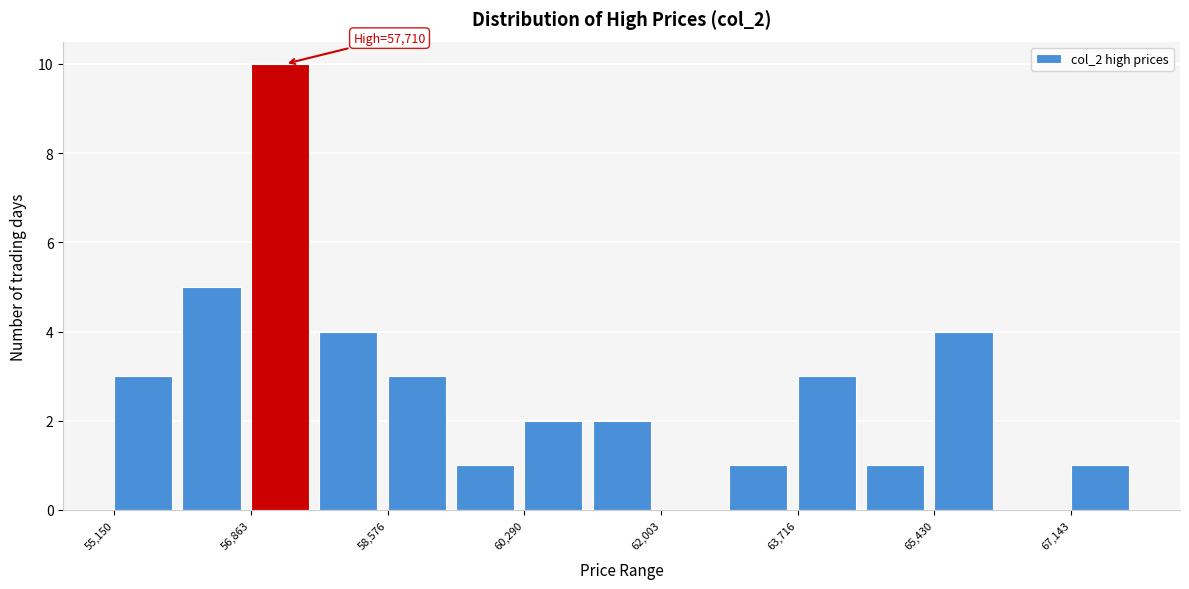

Which range on the x-axis has the tallest bar?

56800 to 57800